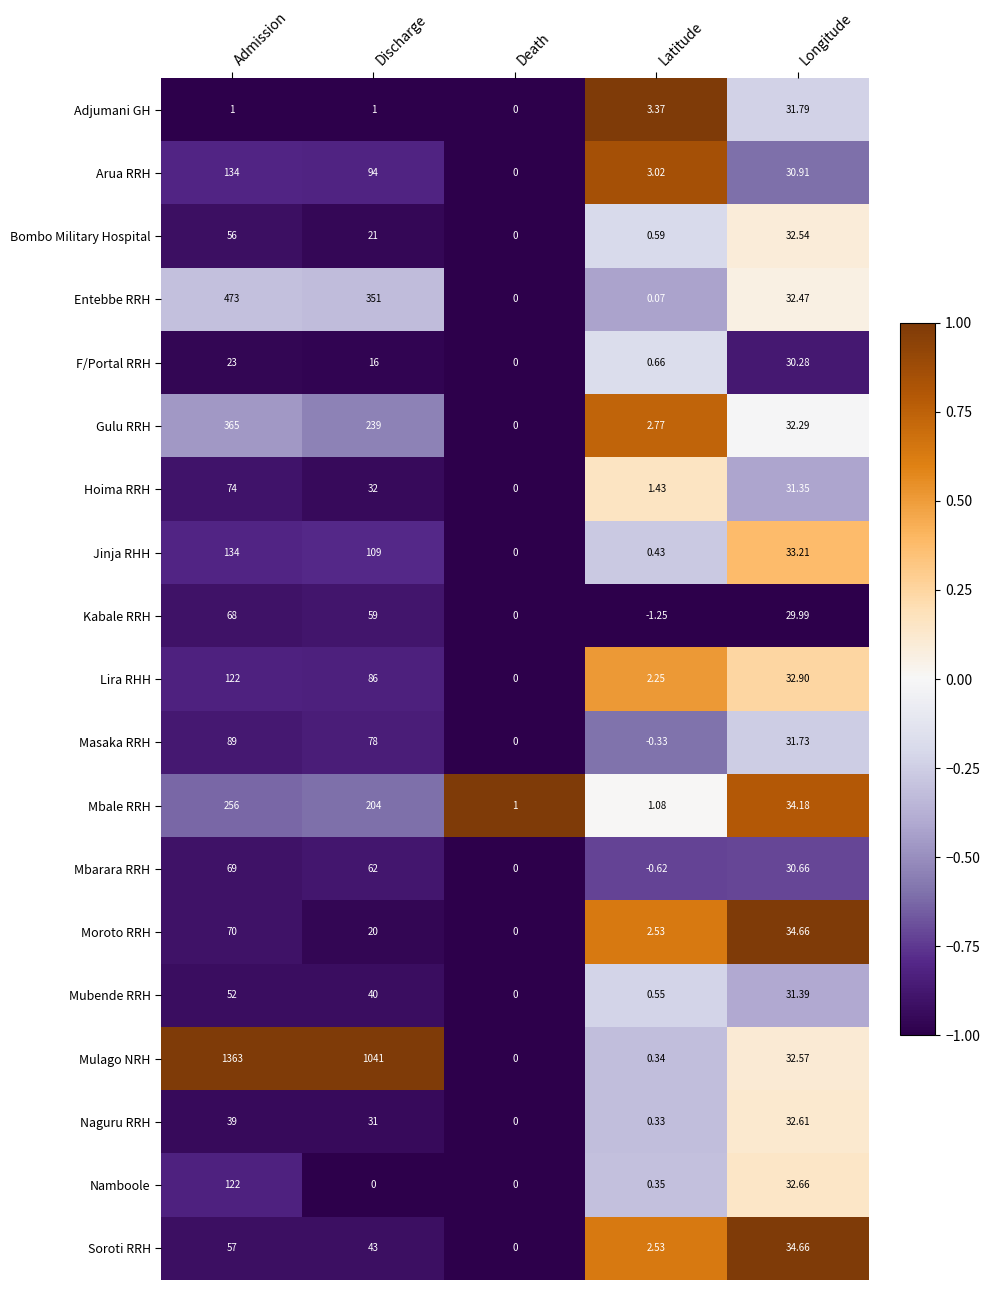

At which label does Moroto RRH first exceed 20?

Admission